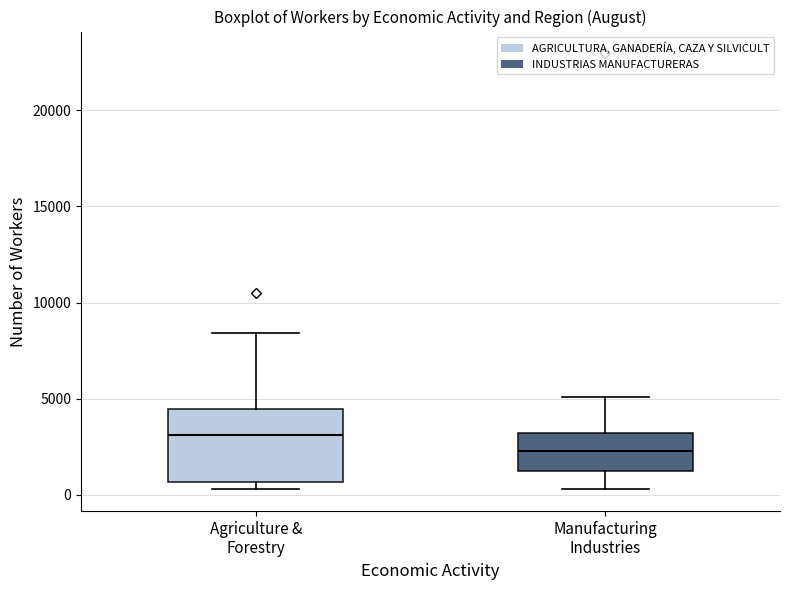

Which box is the tallest, from its lower edge to its upper edge?

Agriculture & Forestry